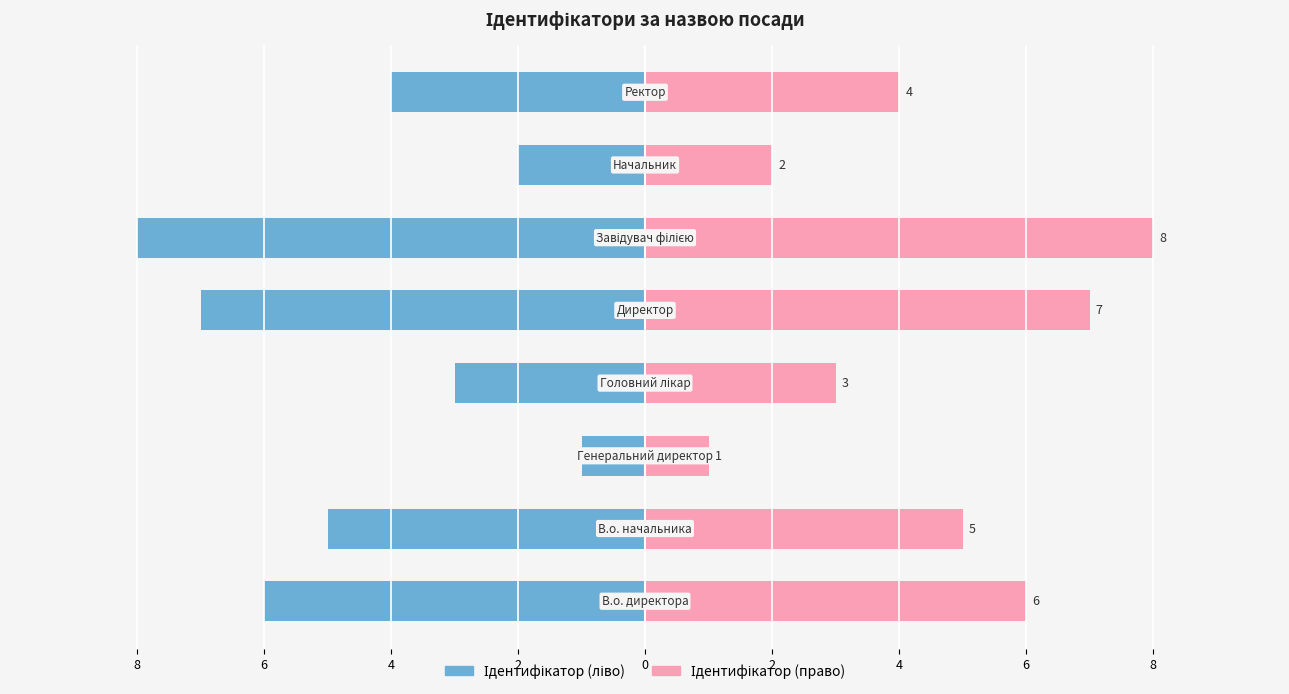

What are all the series names shown in the legend?

Ідентифікатор (ліво), Ідентифікатор (право)